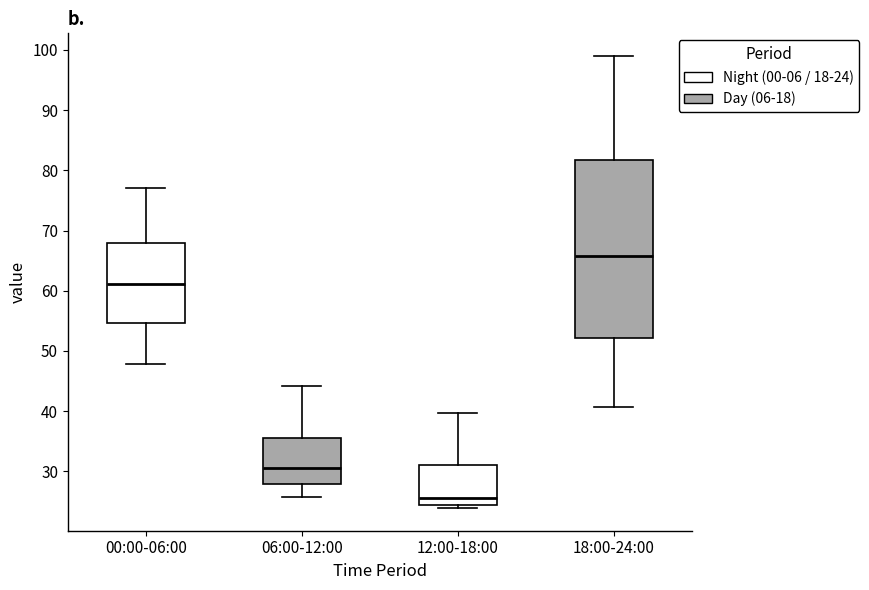

Which box has the highest median line?

18:00-24:00